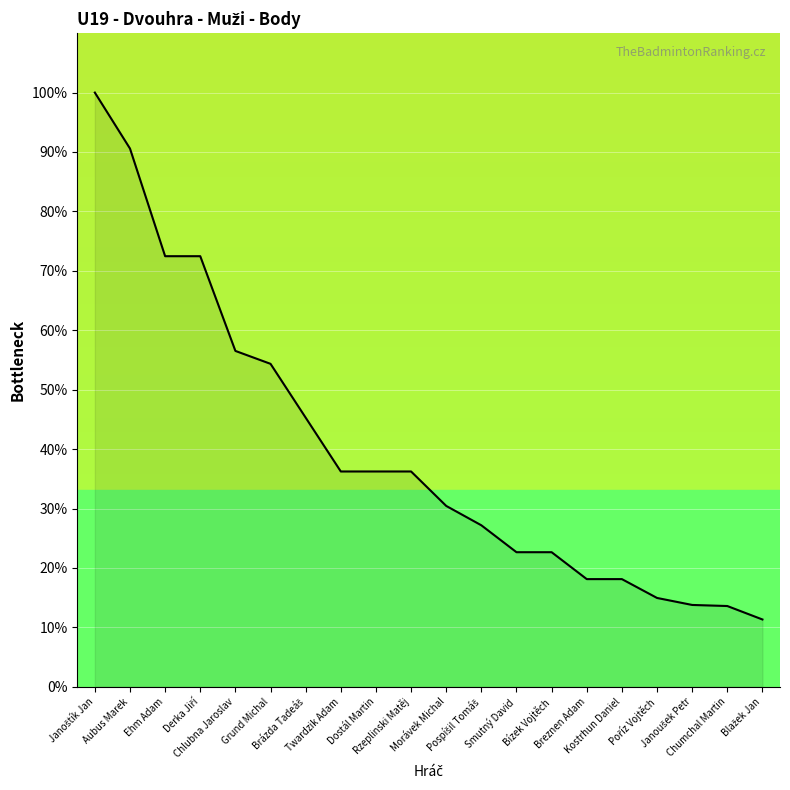

What is the smallest value displayed?

11.3